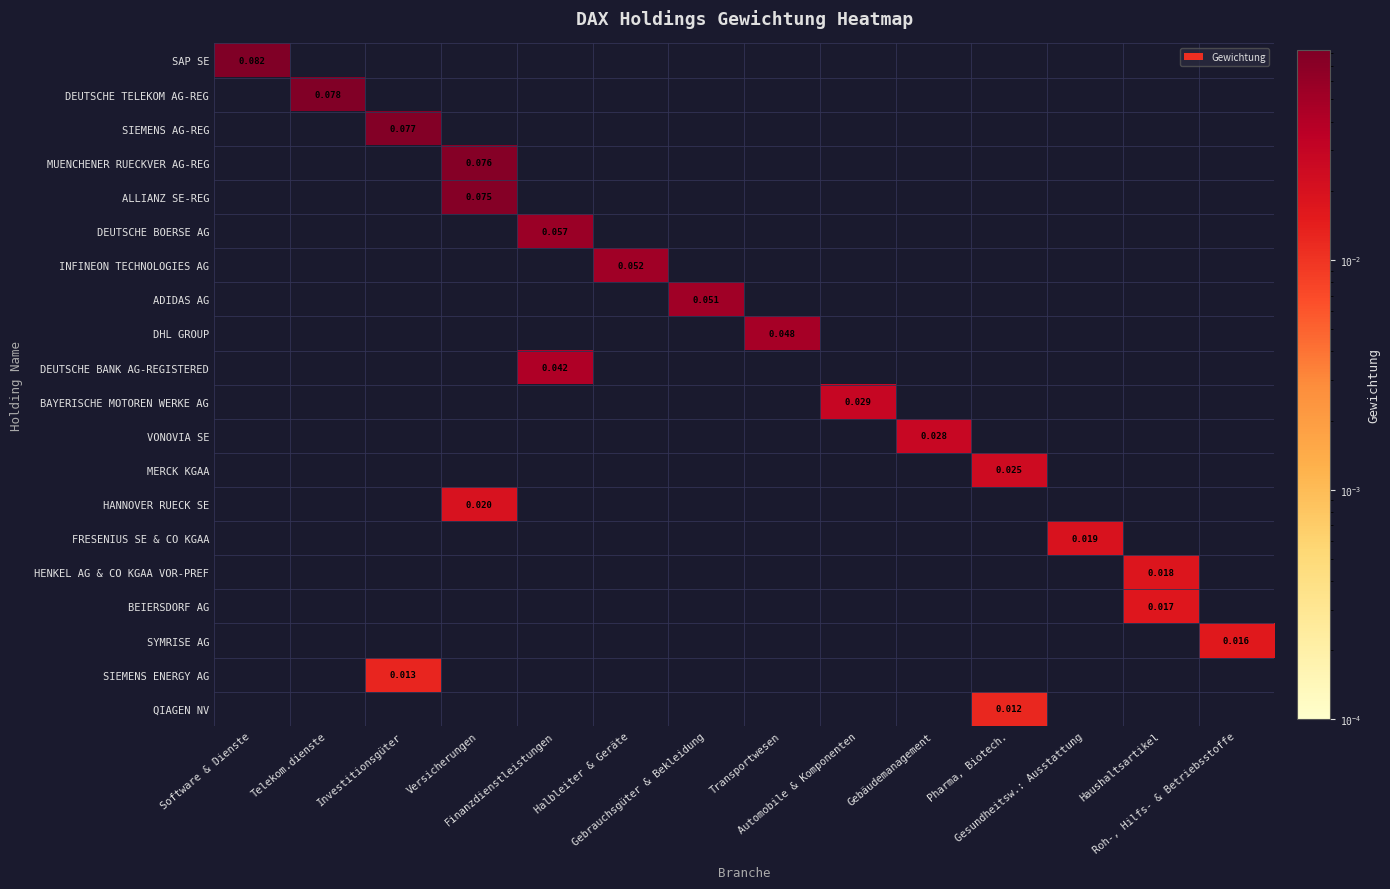

How many distinct data groups are displayed?

20